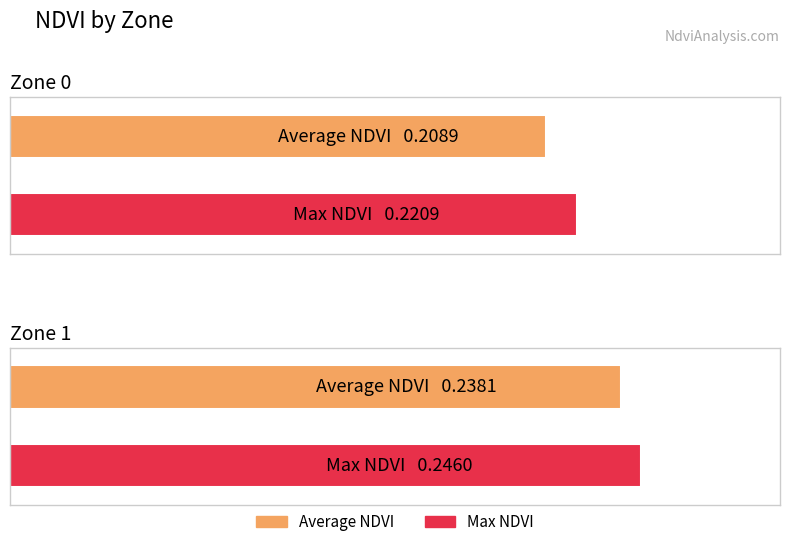

Is it true that Average NDVI equals 0.3 at Zone 0?

False